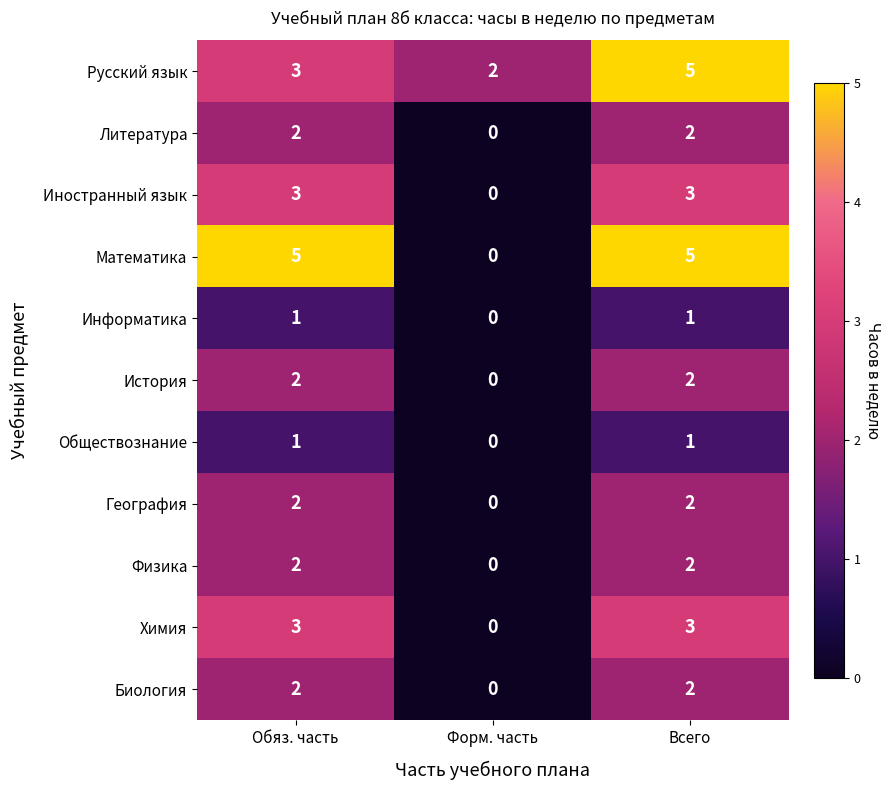

At which category is the sum across all series the highest?

Всего